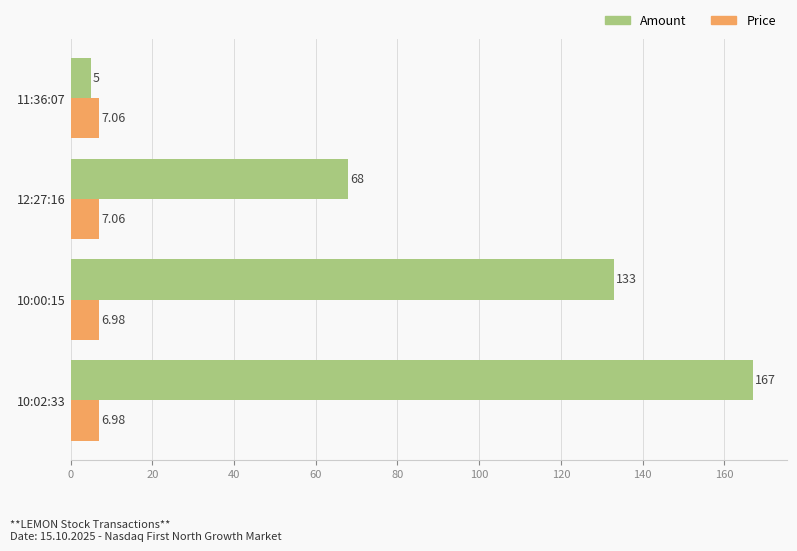

What is the difference between the maximum and minimum values in the Price series?

0.1